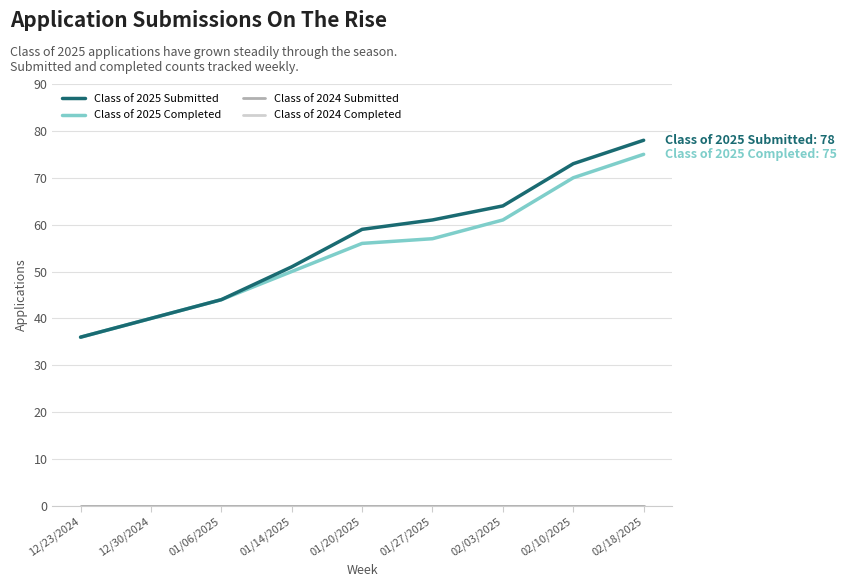

Is this an area chart (filled region under the line)?

No